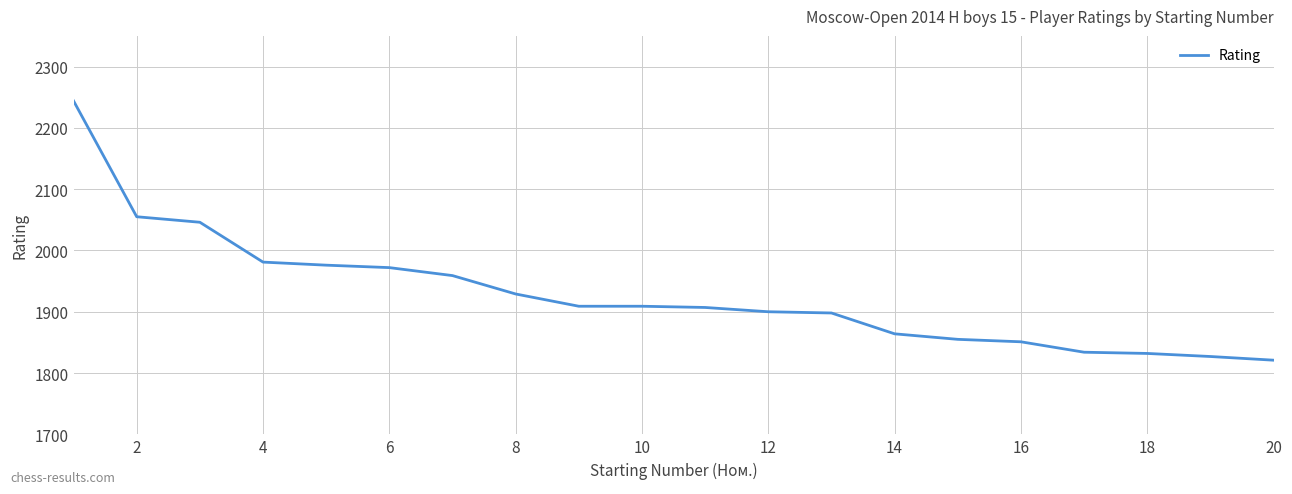

What is the average value?

1928